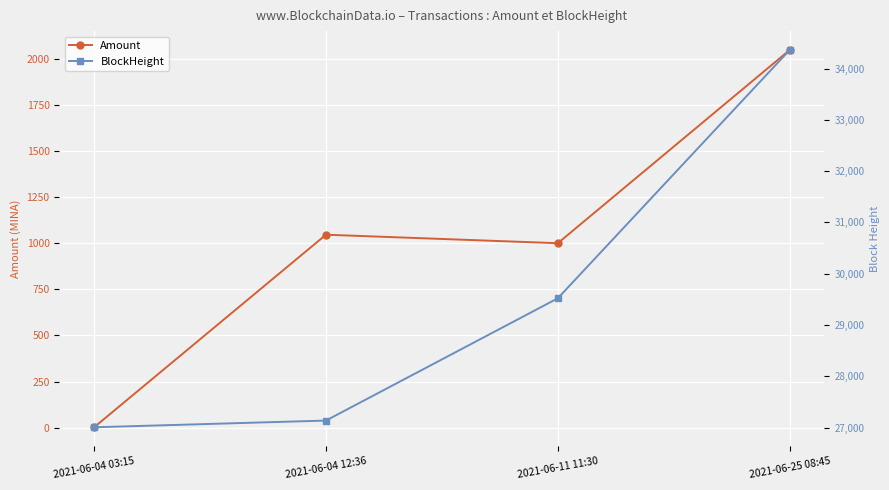

Reading left to right, what are all the values shown in this chart?

Amount: 2021-06-04 03:15=2.3	2021-06-04 12:36=1046.0	2021-06-11 11:30=1000.0	2021-06-25 08:45=2047.2
BlockHeight: 2021-06-04 03:15=27006.0	2021-06-04 12:36=27137.0	2021-06-11 11:30=29521.0	2021-06-25 08:45=34362.0